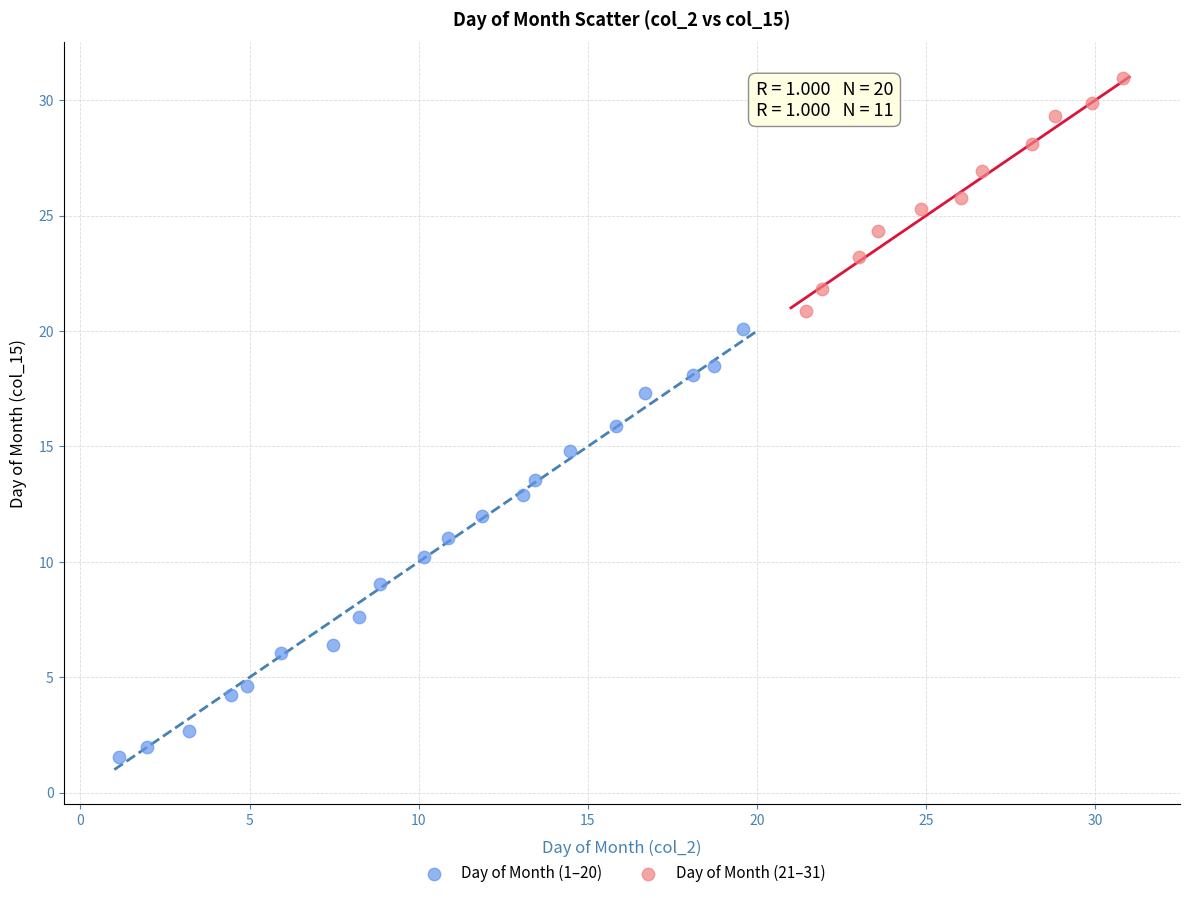

Which series reaches the maximum Y coordinate?

Day of Month (21–31)